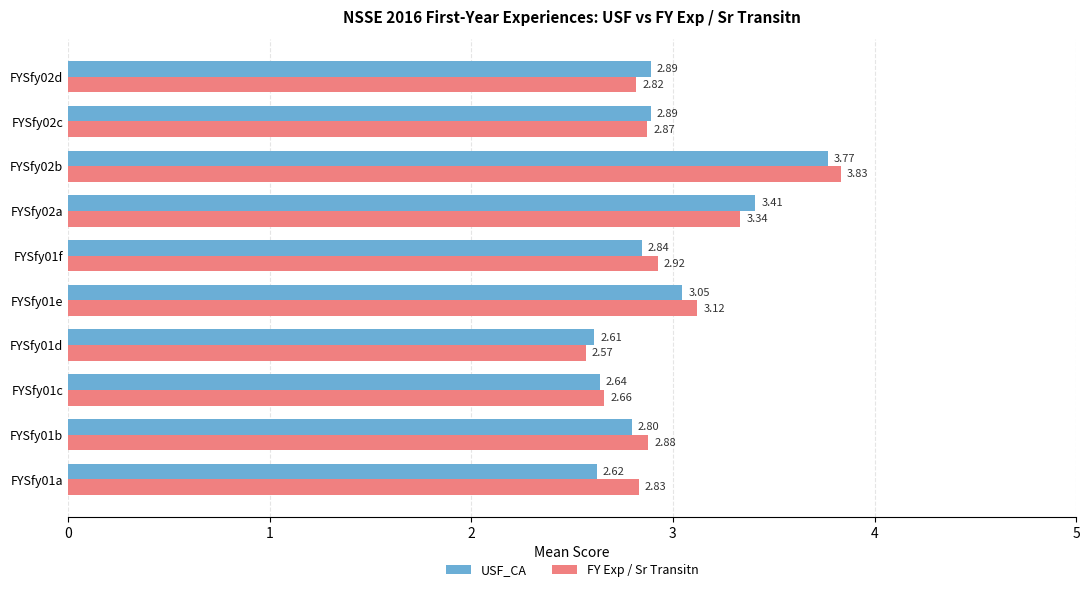

What is the difference between the maximum and minimum values in the FY Exp / Sr Transitn series?

1.3